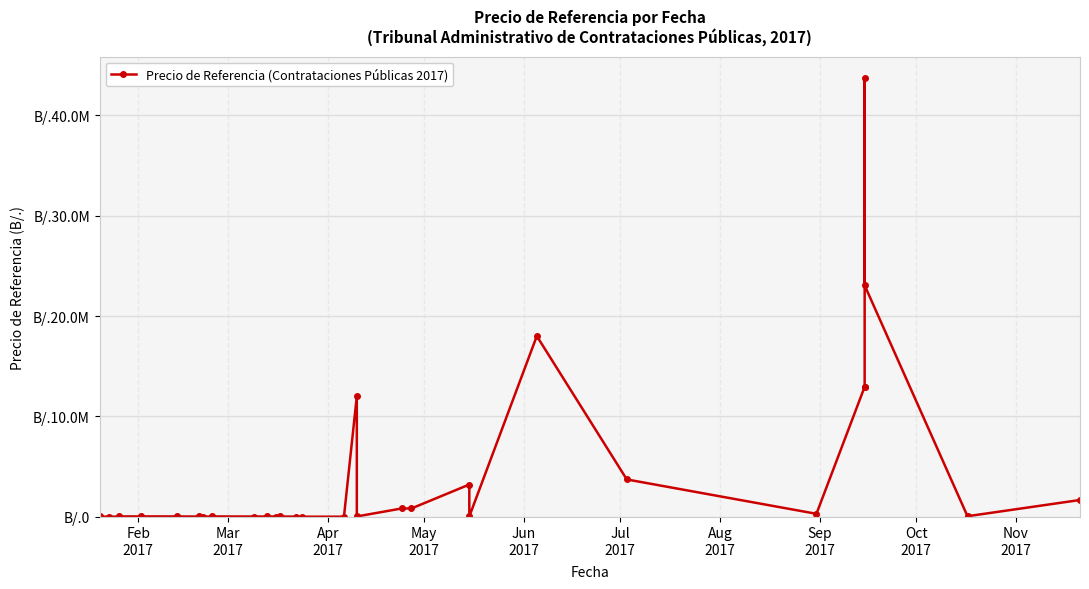

The chart shows a value of 24418.8 at 13. True or false?

False